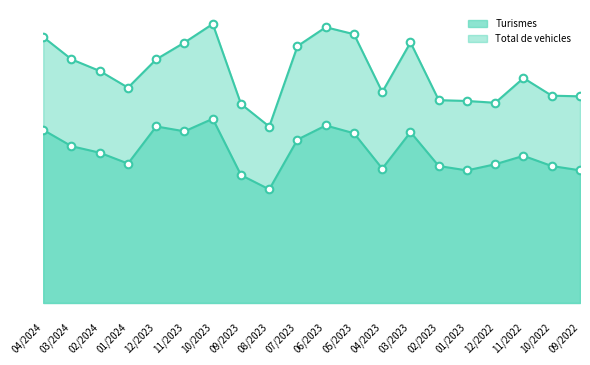

What are all the series names shown in the legend?

Turismes, Total de vehicles